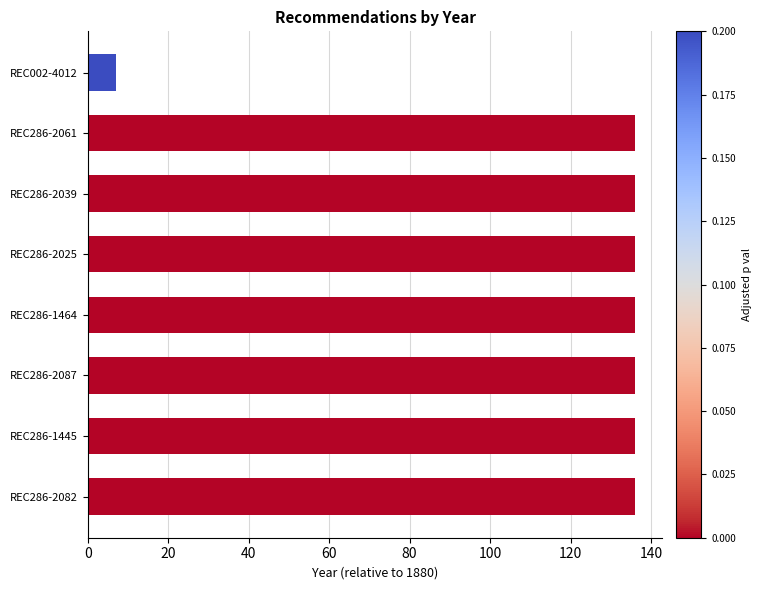

Is it true that the value at REC286-1445 is 136?

True